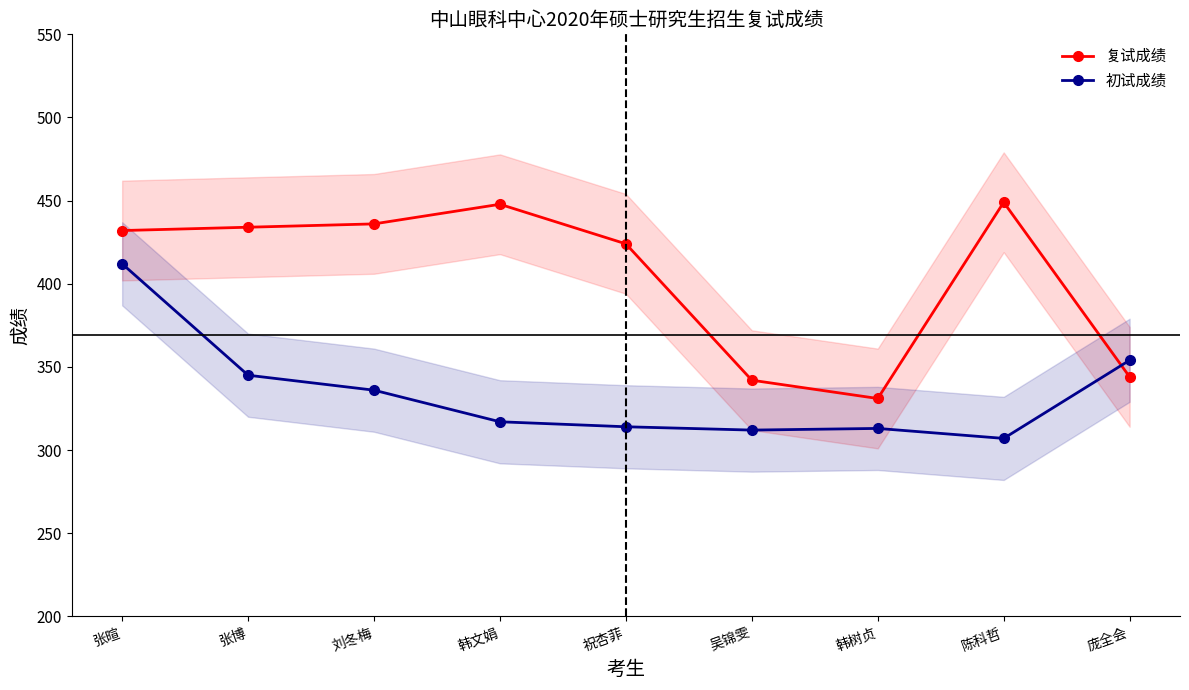

List the labels in order of 复试成绩 value, smallest first.

韩树贞, 吴锦雯, 庞全会, 祝杏菲, 张暄, 张博, 刘冬梅, 韩文娟, 陈科哲